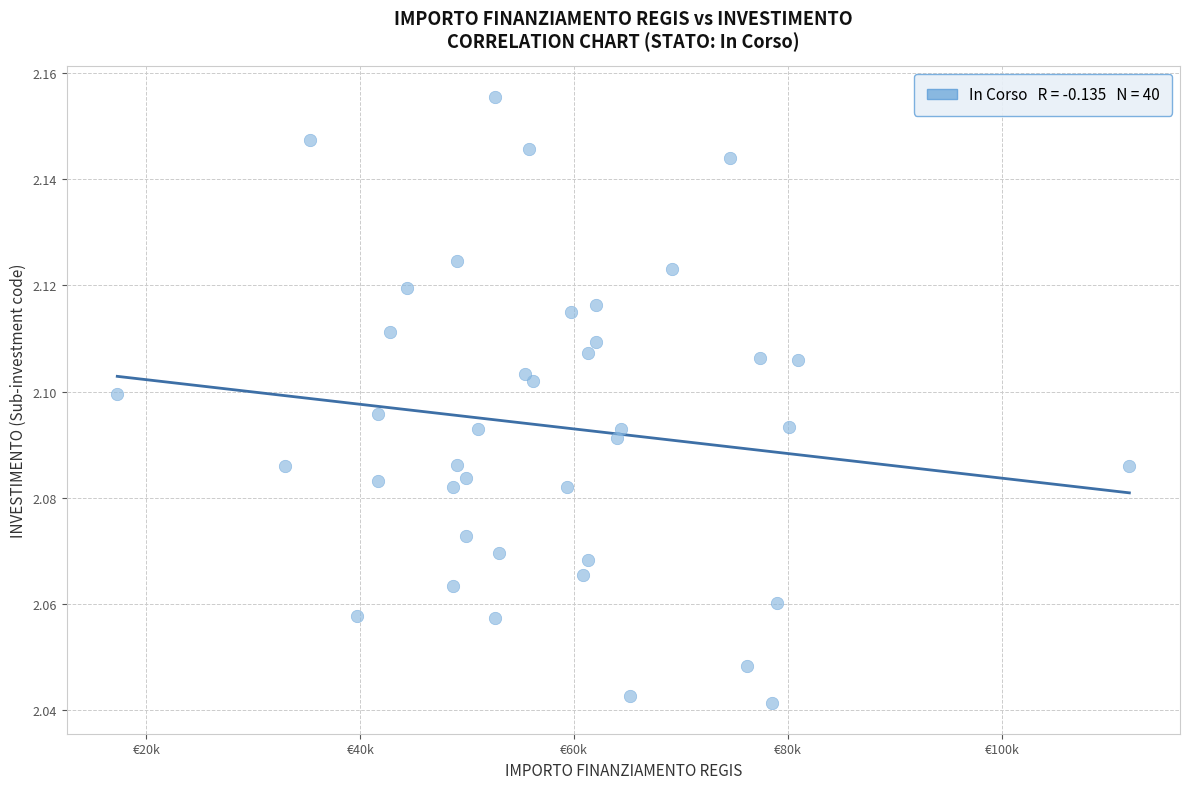

What is the range of X values (max minus min)?

94665.7